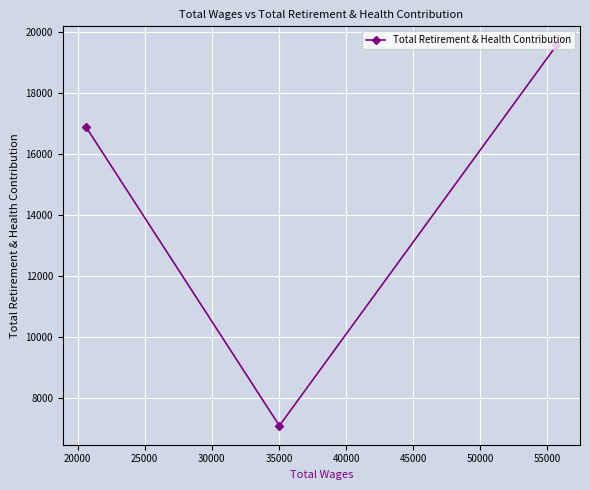

What is the difference between the maximum and minimum values?

12492